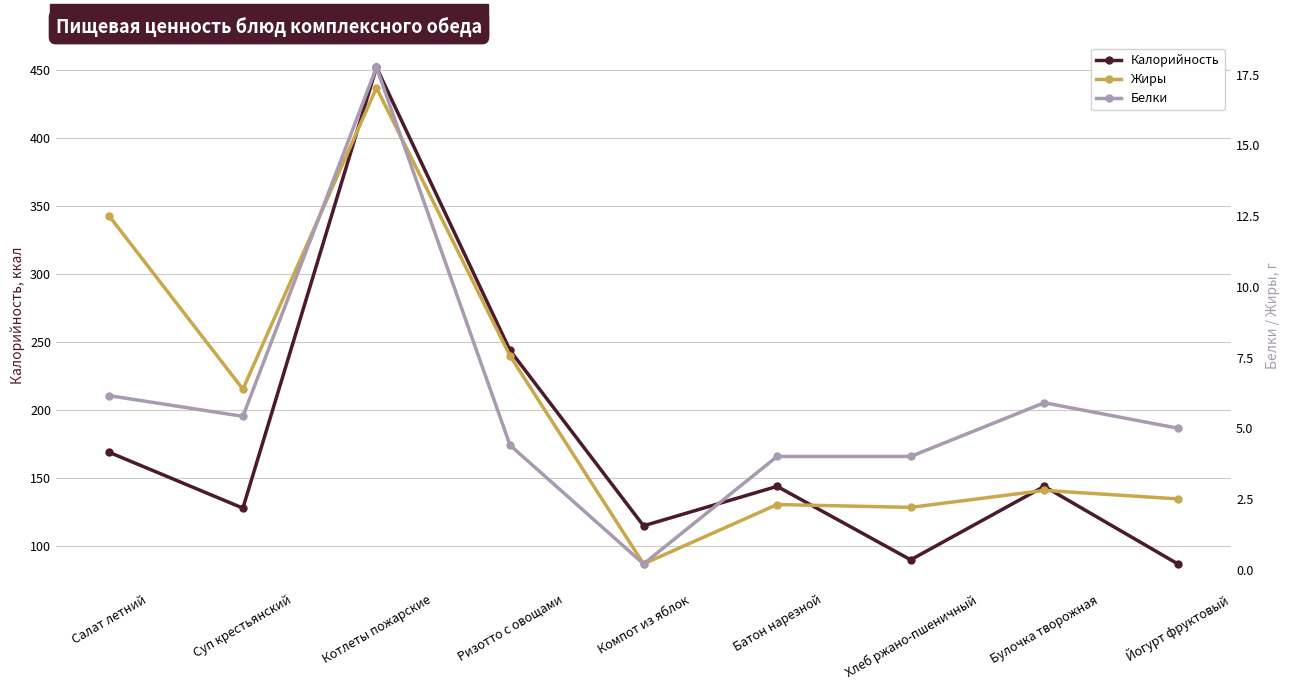

At how many categories does at least one series exceed 29?

9